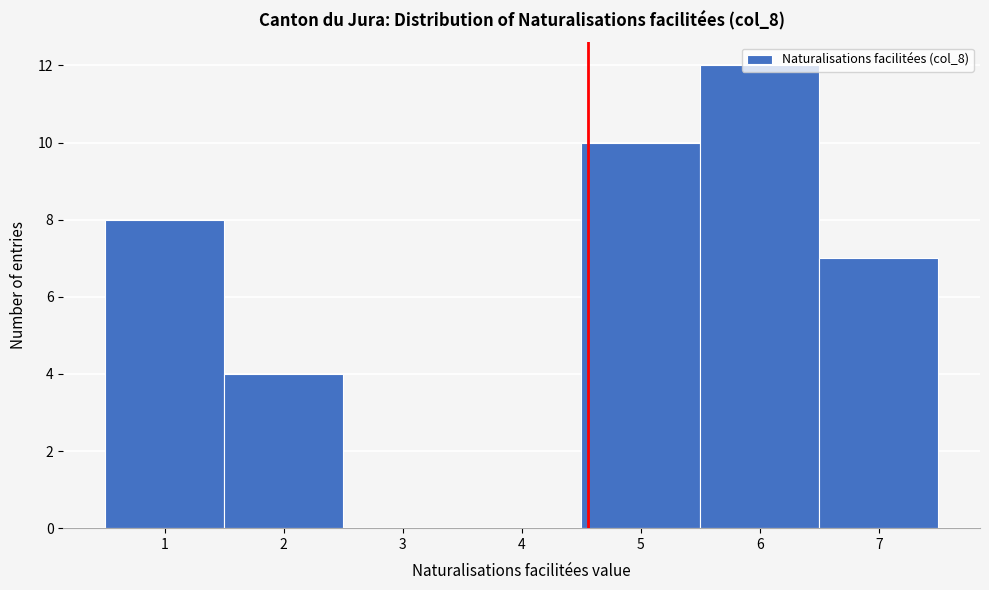

What is the height of the bar covering 1.5 to 2.5 on the x-axis? The values are not printed on the chart, so give them approximately, as read against the axis.

4